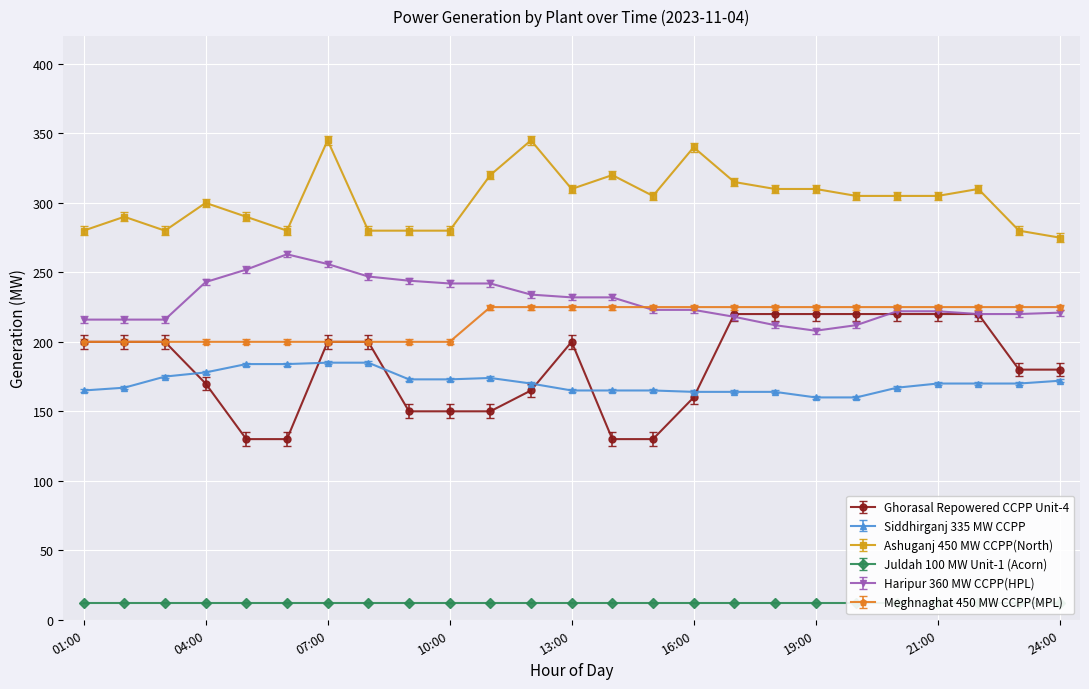

How many categories are shown in the chart?

25